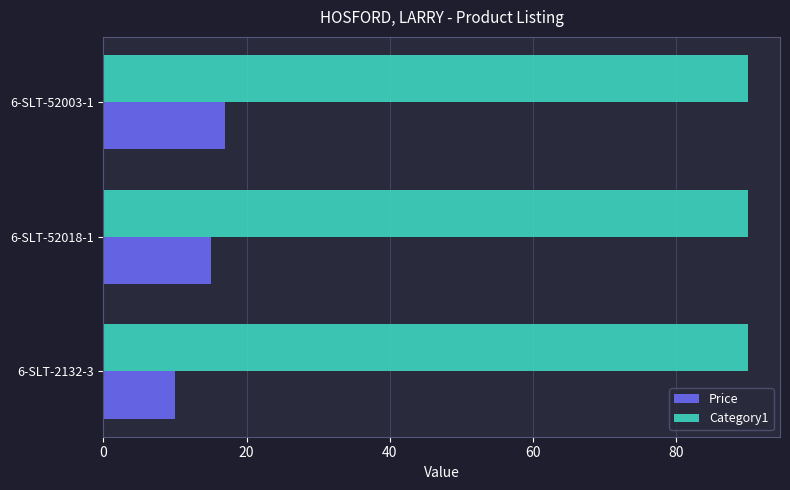

What is the total value across all series at 6-SLT-52018-1?

105.0